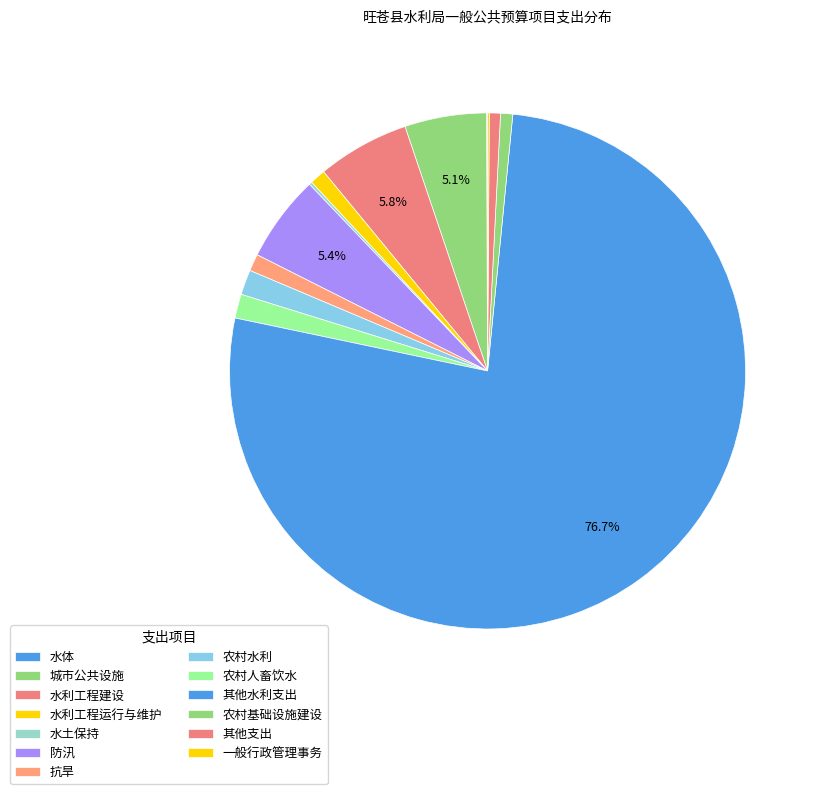

How many segments does this pie chart have?

13